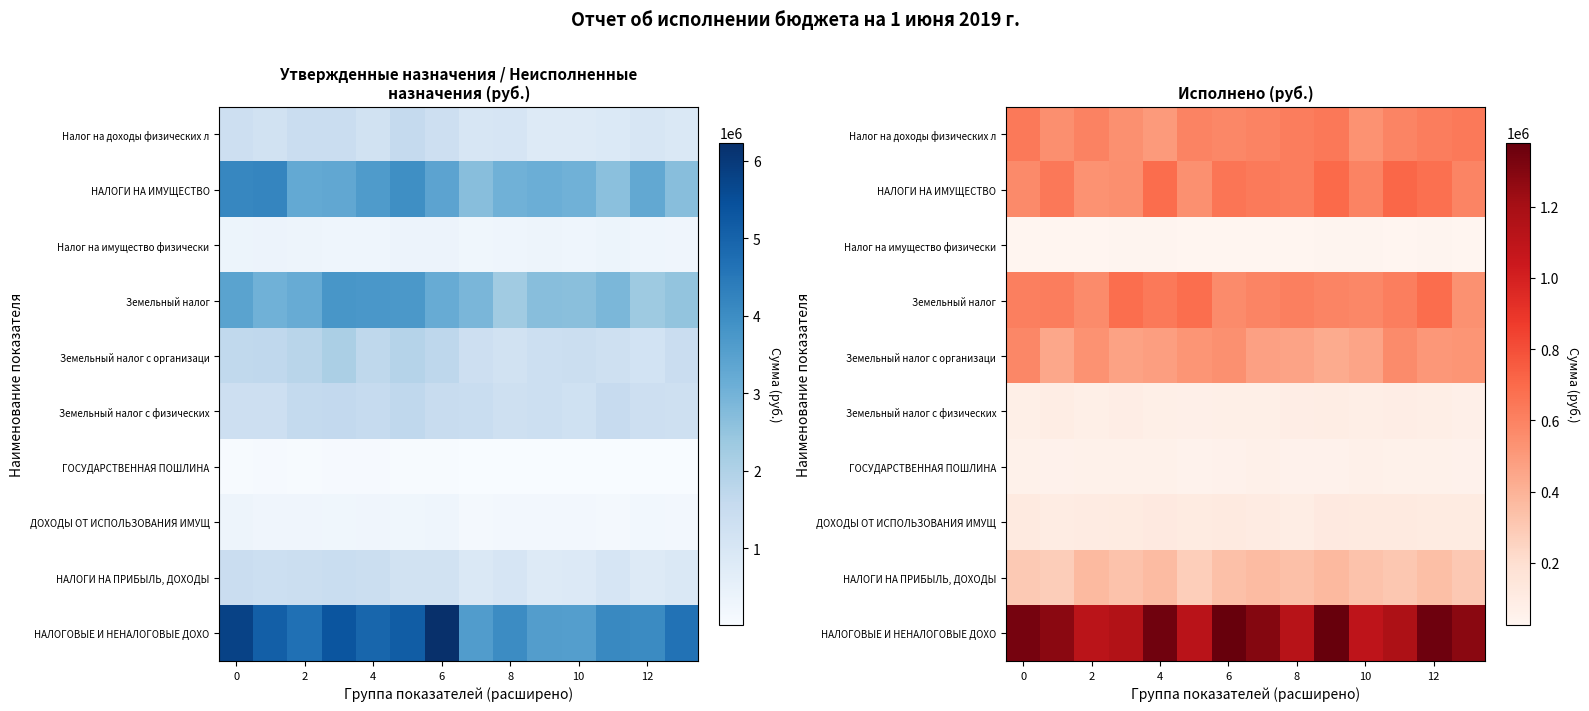

What is the greatest value displayed?

1379324.4